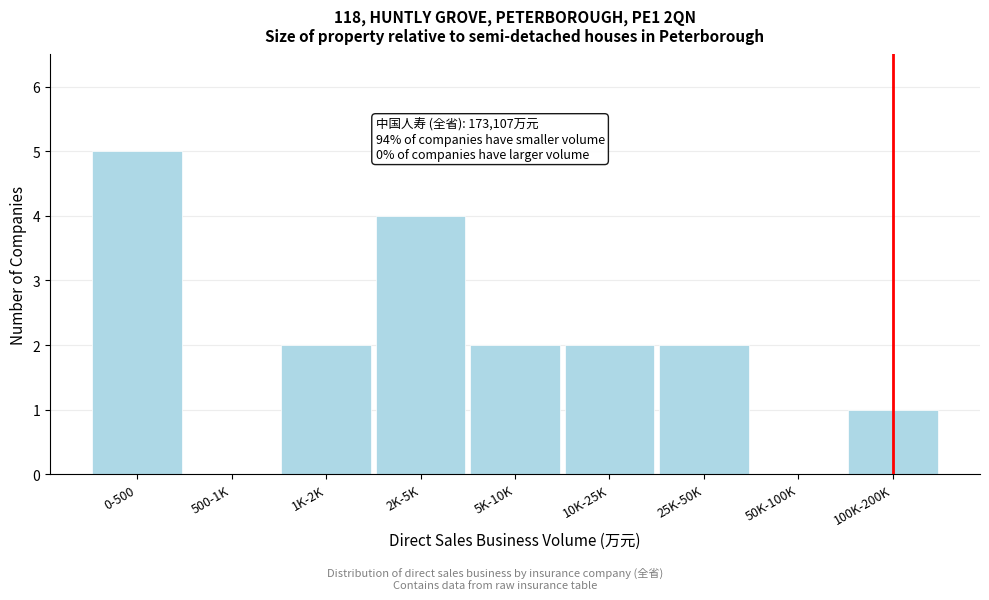

Reading left to right, what are all the values shown in this chart?

0-500=5	500-1K=0	1K-2K=2	2K-5K=4	5K-10K=2	10K-25K=2	25K-50K=2	50K-100K=0	100K-200K=1